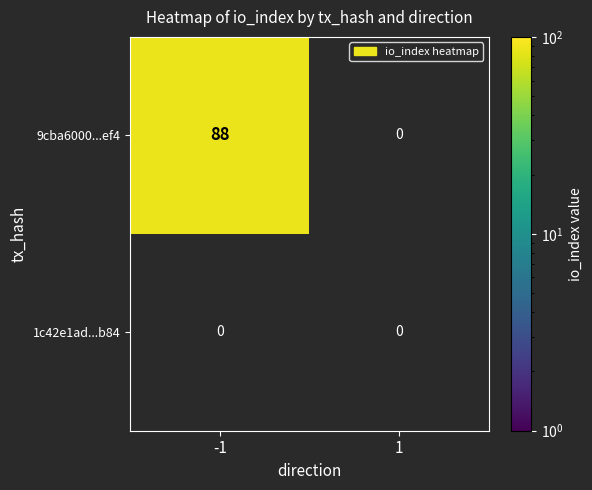

Count the number of data series in this chart.

2